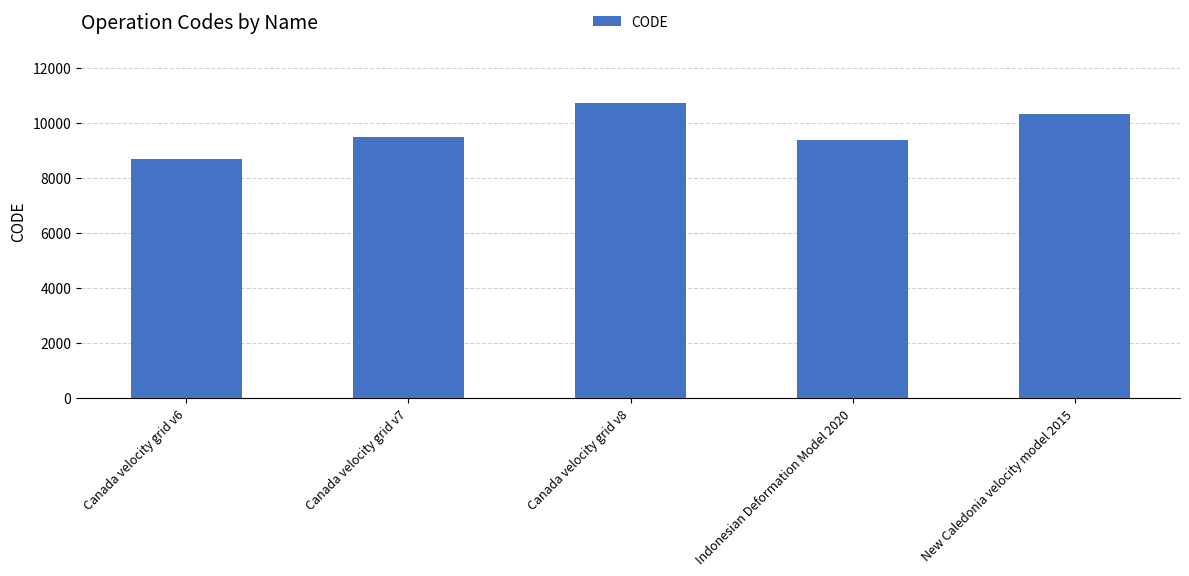

Are the bars grouped side by side (vs. stacked)?

No